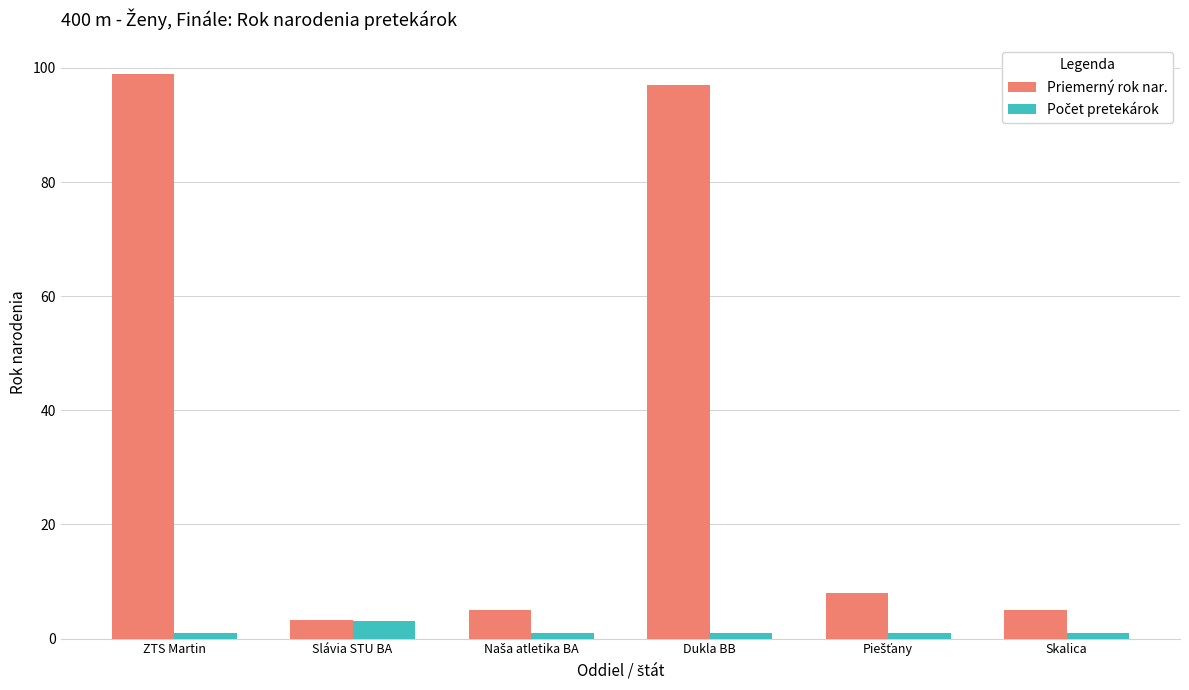

Between ZTS Martin and Slávia STU BA, which series saw the biggest shift?

Priemerný rok nar.